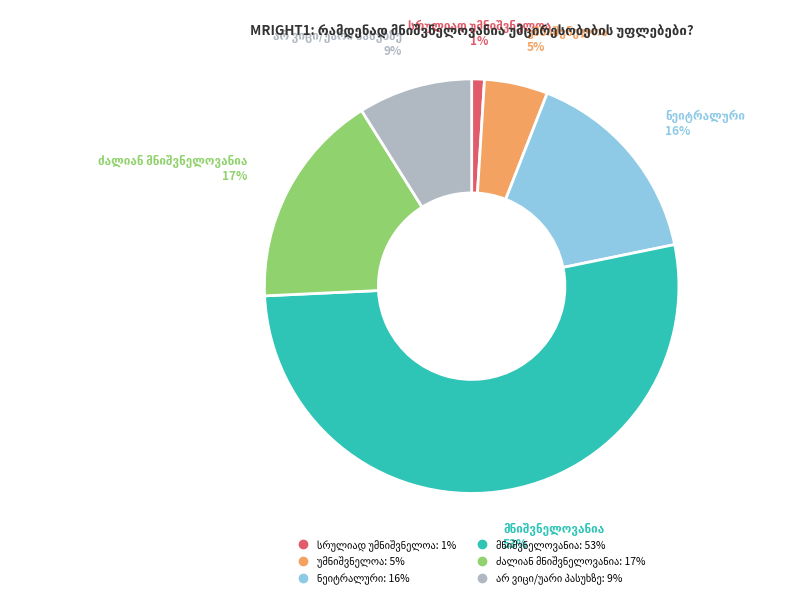

What percentage is the ნეიტრალური slice, to the nearest percent?

16%